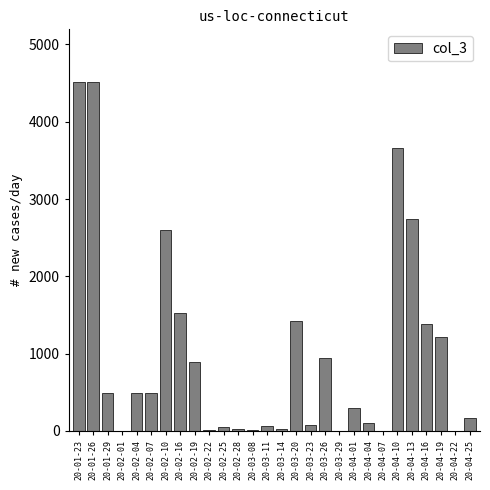

Approximately how many times larger is the value at 20-02-10 compared to 20-04-19?

2.1